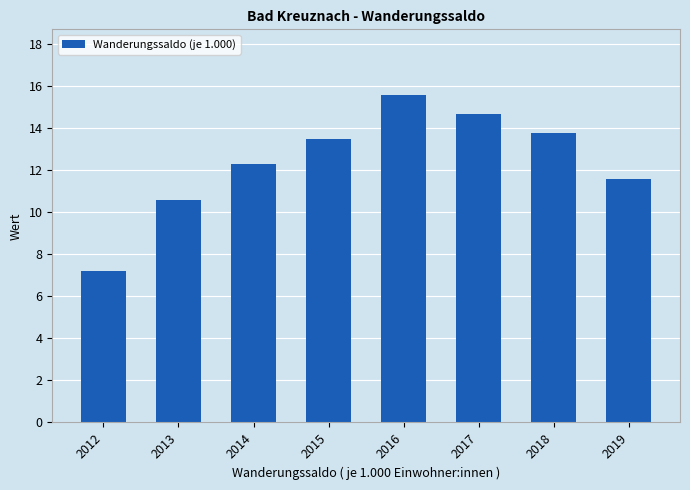

List the labels in order of value, largest first.

2016, 2017, 2018, 2015, 2014, 2019, 2013, 2012